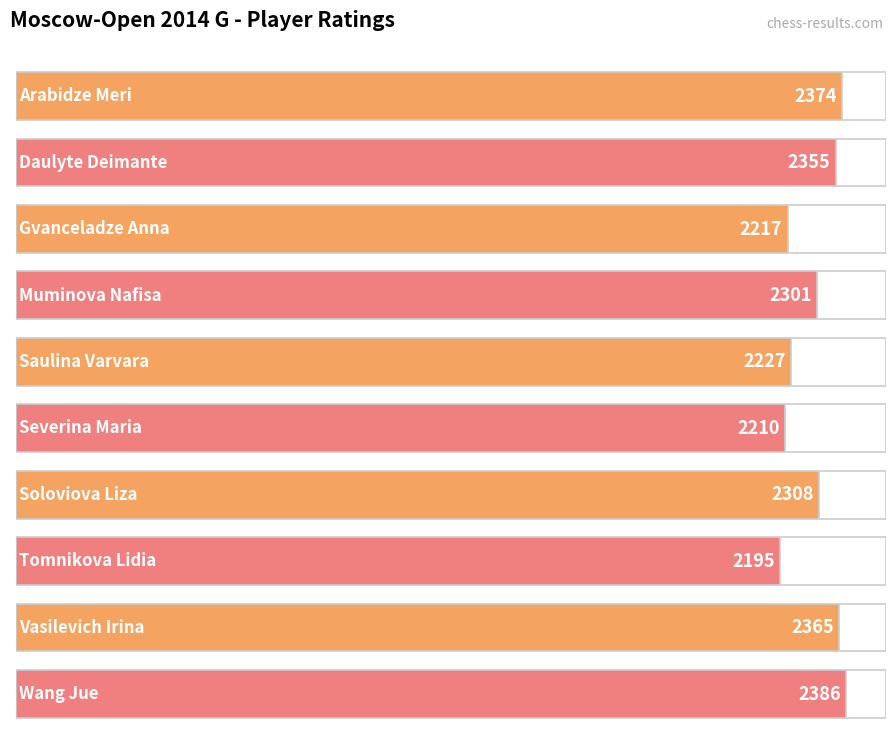

Reading right to left, list all the values displayed in this chart.

2386	2365	2195	2308	2210	2227	2301	2217	2355	2374